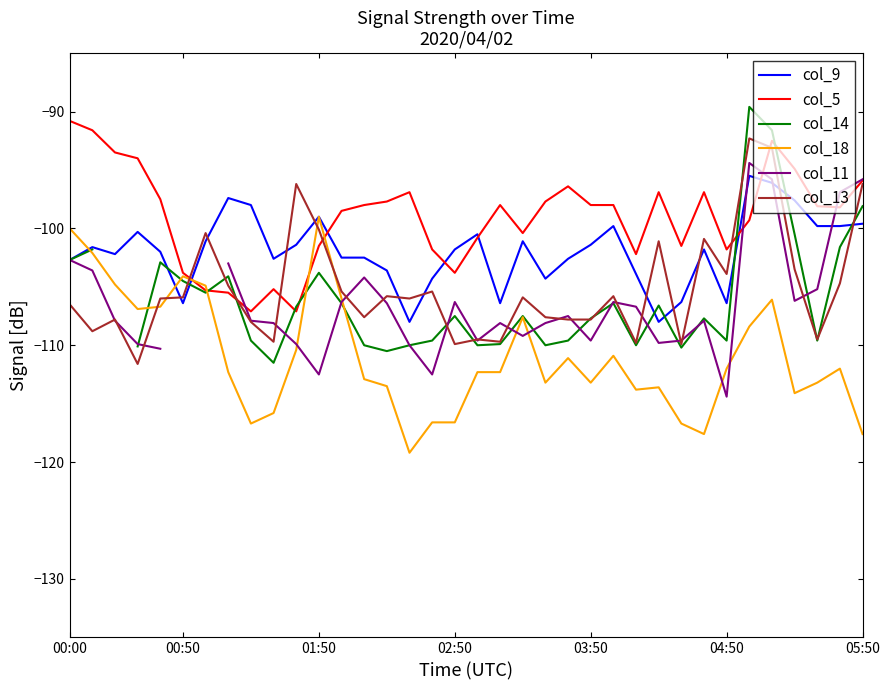

True or false: col_14 has a value of -63.8 at 14.

False